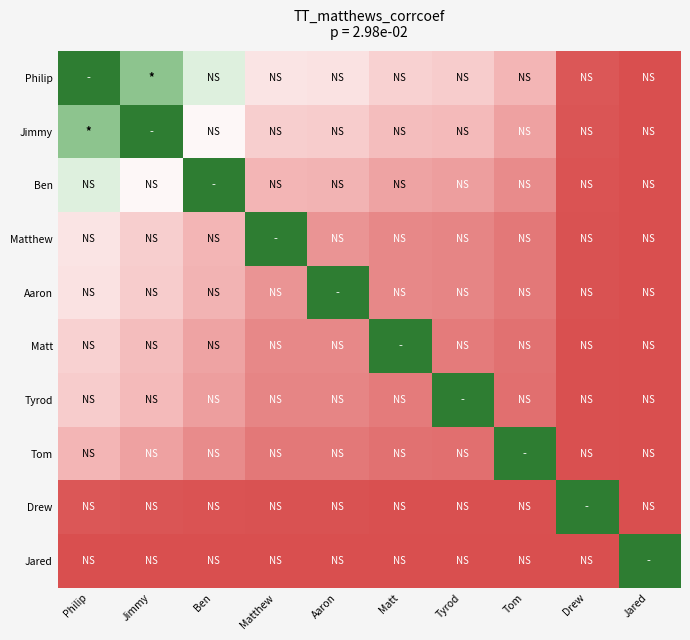

Reading right to left, extract all data points from this chart.

Philip: Jared=0.0	Drew=0.0	Tom=0.2	Tyrod=0.3	Matt=0.3	Aaron=0.4	Matthew=0.4	Ben=0.6	Jimmy=0.8	Philip=1.0
Jimmy: Jared=0.0	Drew=0.0	Tom=0.2	Tyrod=0.3	Matt=0.3	Aaron=0.3	Matthew=0.3	Ben=0.5	Jimmy=1.0	Philip=0.8
Ben: Jared=0.0	Drew=0.0	Tom=0.1	Tyrod=0.2	Matt=0.2	Aaron=0.2	Matthew=0.2	Ben=1.0	Jimmy=0.5	Philip=0.6
Matthew: Jared=0.0	Drew=0.0	Tom=0.1	Tyrod=0.1	Matt=0.1	Aaron=0.2	Matthew=1.0	Ben=0.2	Jimmy=0.3	Philip=0.4
Aaron: Jared=0.0	Drew=0.0	Tom=0.1	Tyrod=0.1	Matt=0.1	Aaron=1.0	Matthew=0.2	Ben=0.2	Jimmy=0.3	Philip=0.4
Matt: Jared=0.0	Drew=0.0	Tom=0.1	Tyrod=0.1	Matt=1.0	Aaron=0.1	Matthew=0.1	Ben=0.2	Jimmy=0.3	Philip=0.3
Tyrod: Jared=0.0	Drew=0.0	Tom=0.1	Tyrod=1.0	Matt=0.1	Aaron=0.1	Matthew=0.1	Ben=0.2	Jimmy=0.3	Philip=0.3
Tom: Jared=0.0	Drew=0.0	Tom=1.0	Tyrod=0.1	Matt=0.1	Aaron=0.1	Matthew=0.1	Ben=0.1	Jimmy=0.2	Philip=0.2
Drew: Jared=0.0	Drew=1.0	Tom=0.0	Tyrod=0.0	Matt=0.0	Aaron=0.0	Matthew=0.0	Ben=0.0	Jimmy=0.0	Philip=0.0
Jared: Jared=1.0	Drew=0.0	Tom=0.0	Tyrod=0.0	Matt=0.0	Aaron=0.0	Matthew=0.0	Ben=0.0	Jimmy=0.0	Philip=0.0